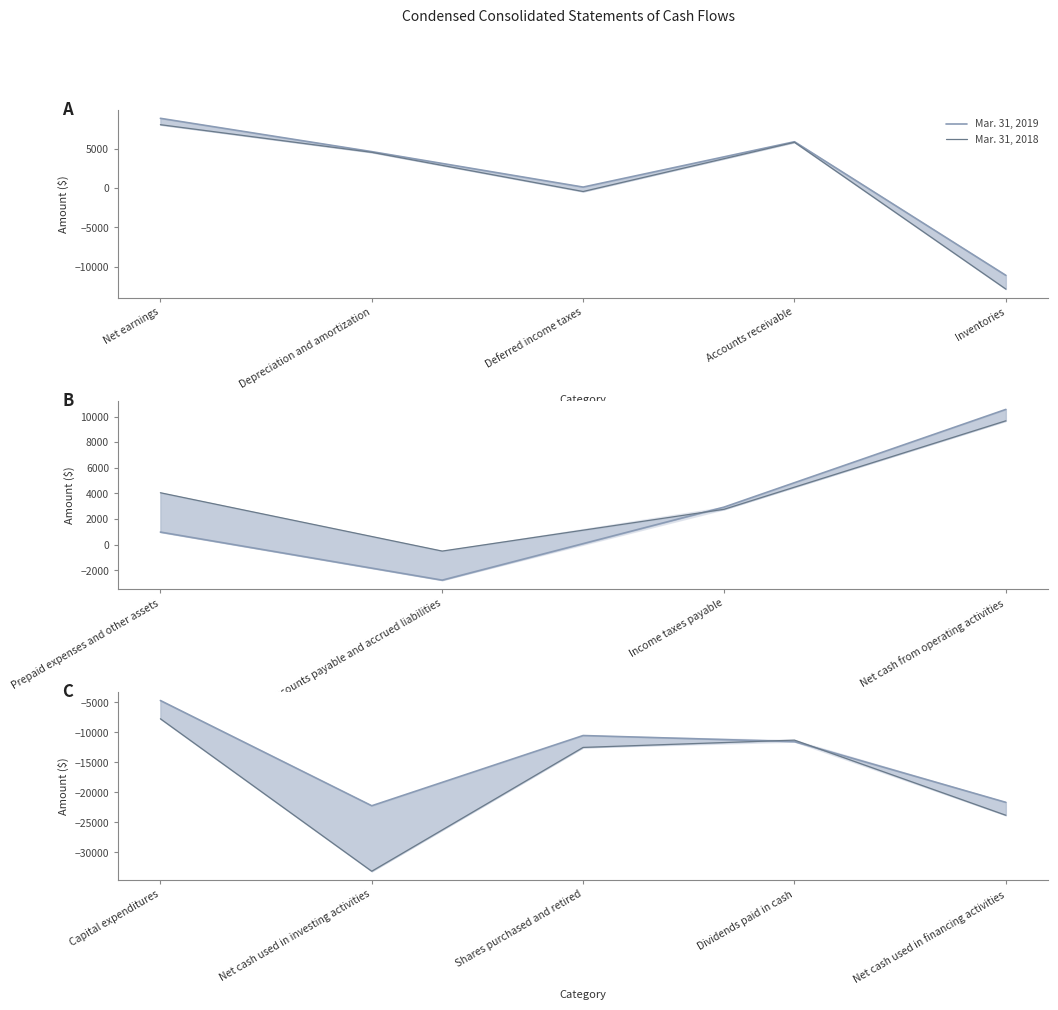

How many times do Mar. 31, 2018 and Mar. 31, 2019 cross each other?

2